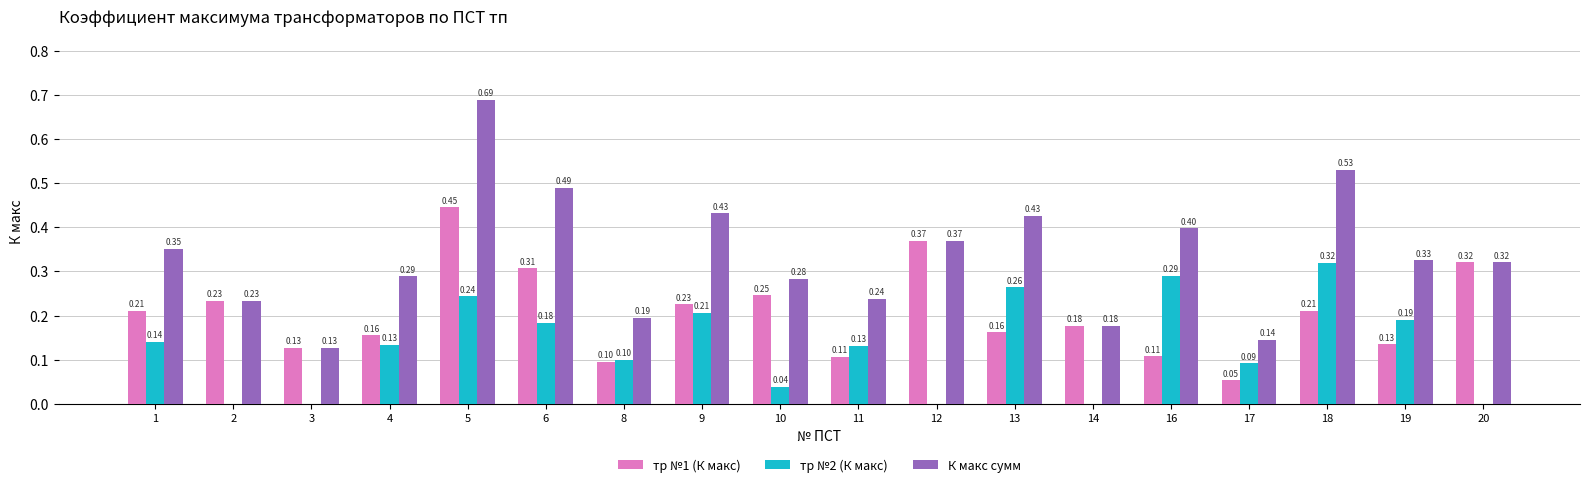

What are all the series names shown in the legend?

тр №1 (К макс), тр №2 (К макс), К макс сумм